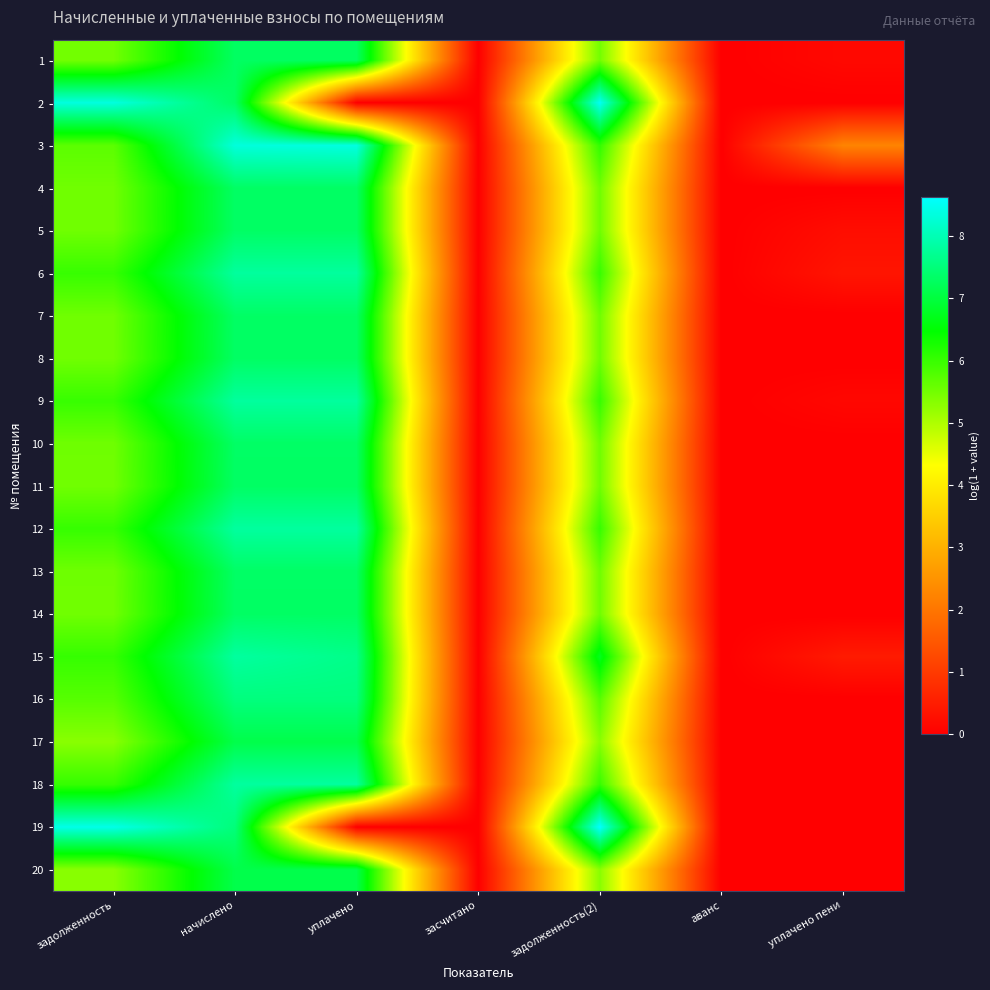

Which category has the lowest value across all series?

засчитано